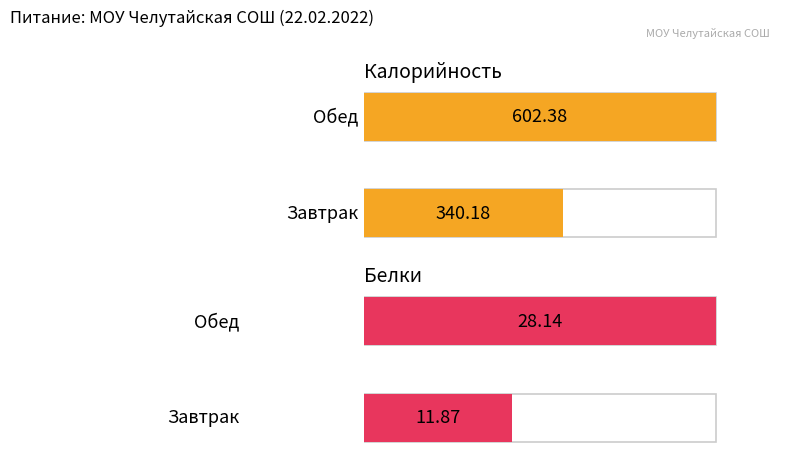

At which label does Белки reach its minimum?

Завтрак